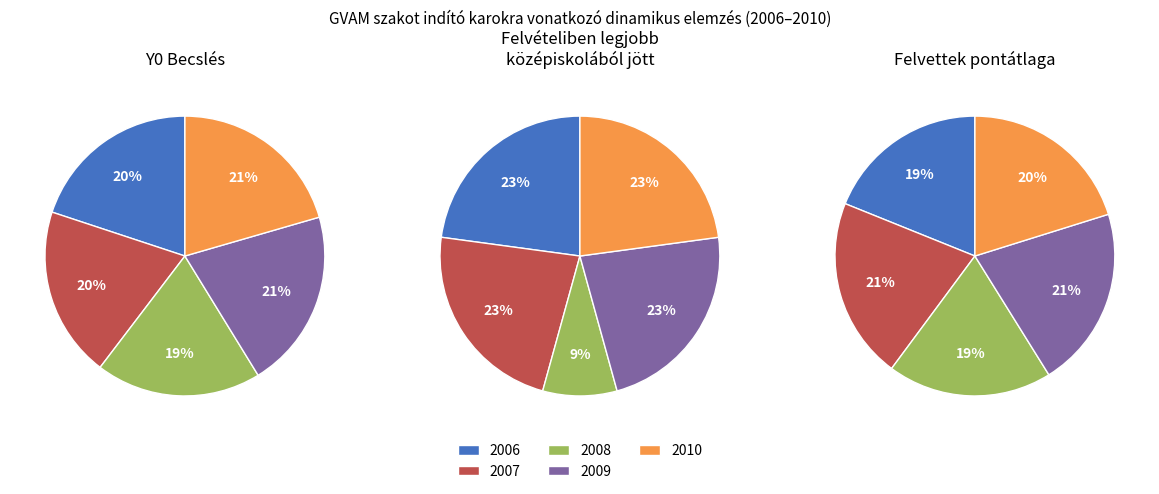

What is the smallest slice in the pie chart?

2008